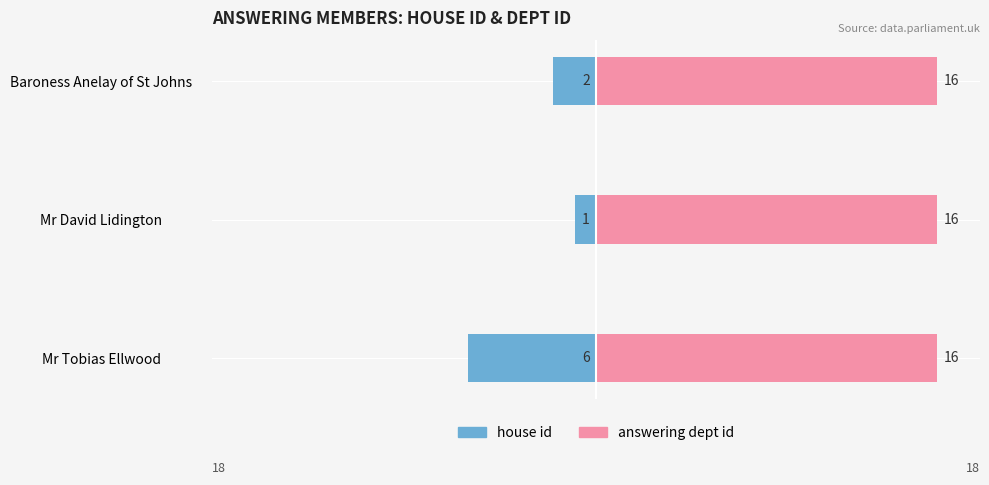

What is the sum of the house id values at Baroness Anelay of St Johns and Mr David Lidington?

-3.0